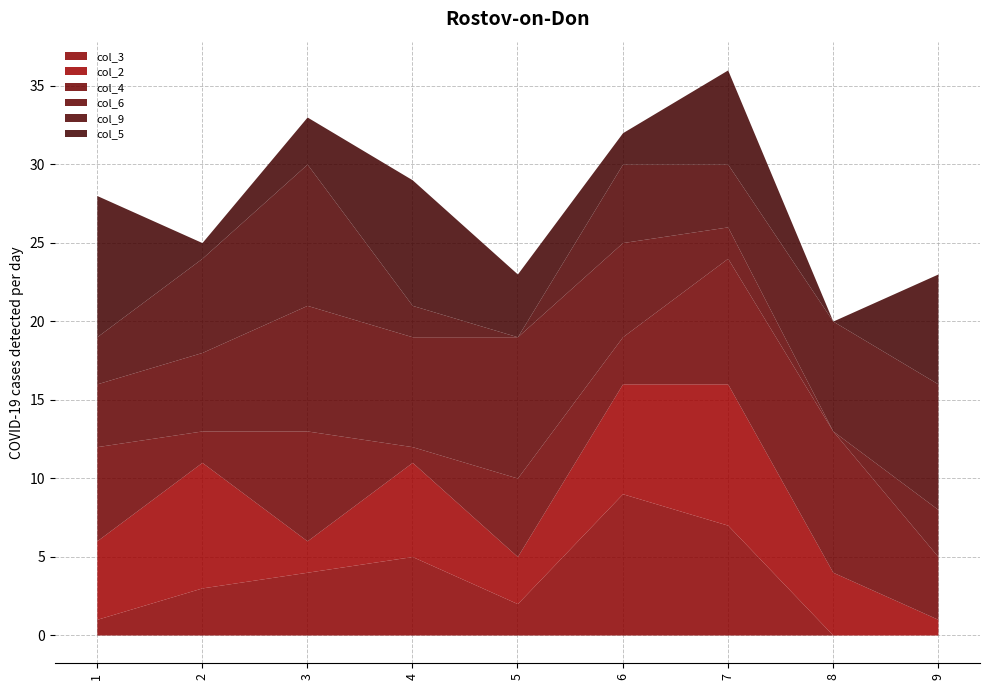

The value of col_4 at 5 is 8. True or false?

False